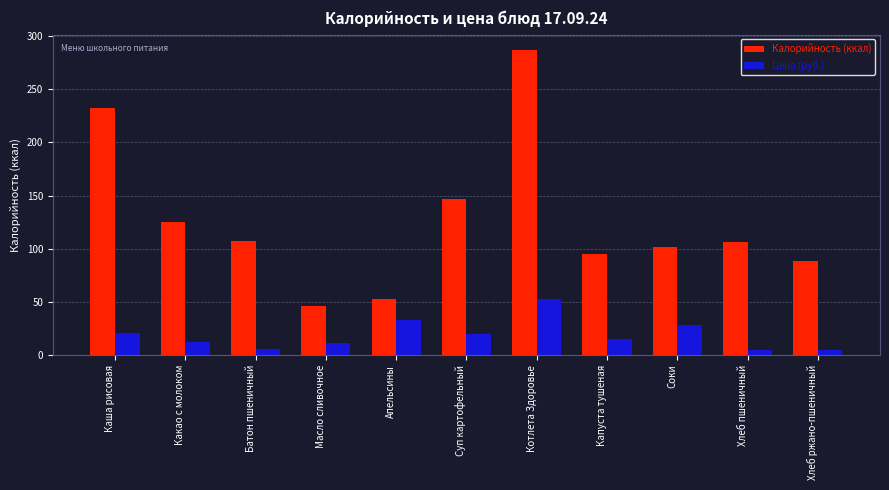

At which label does Цена (руб.) first exceed 15?

Каша рисовая